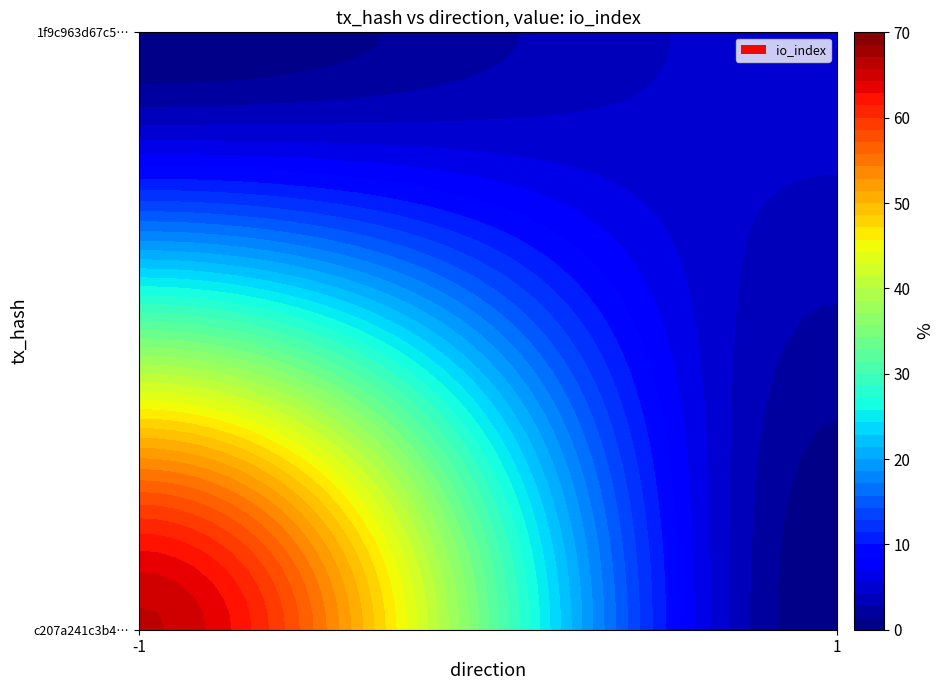

What is the difference between the c207a241c3b49bd92c6f701ebd9fb43ff2cbe0e values at io_index and direction?

67